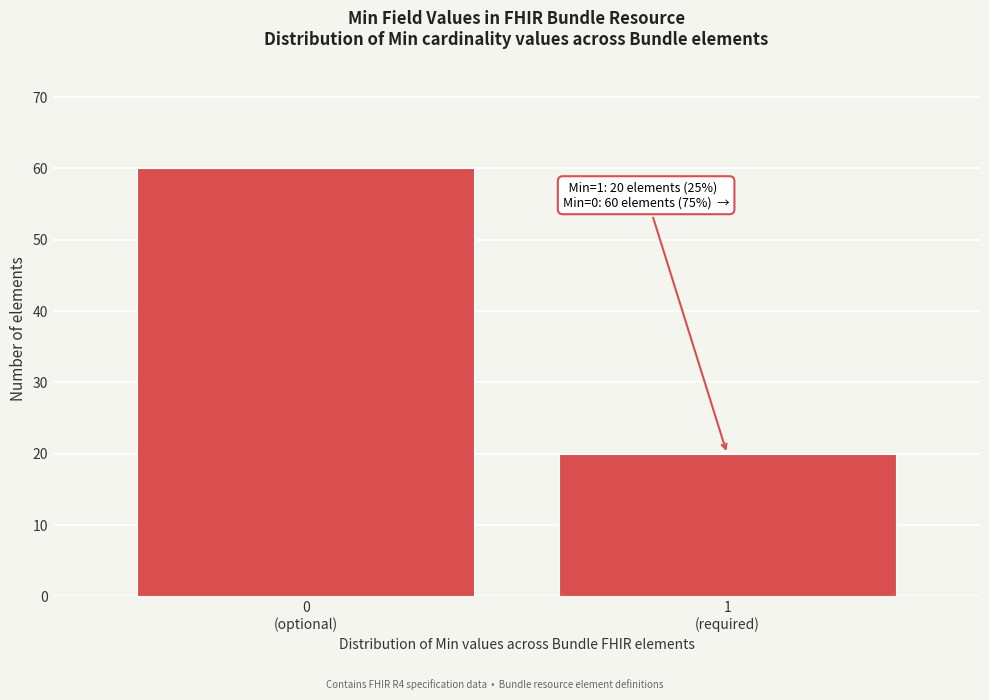

Reading left to right, list all the values displayed in this chart.

60	20